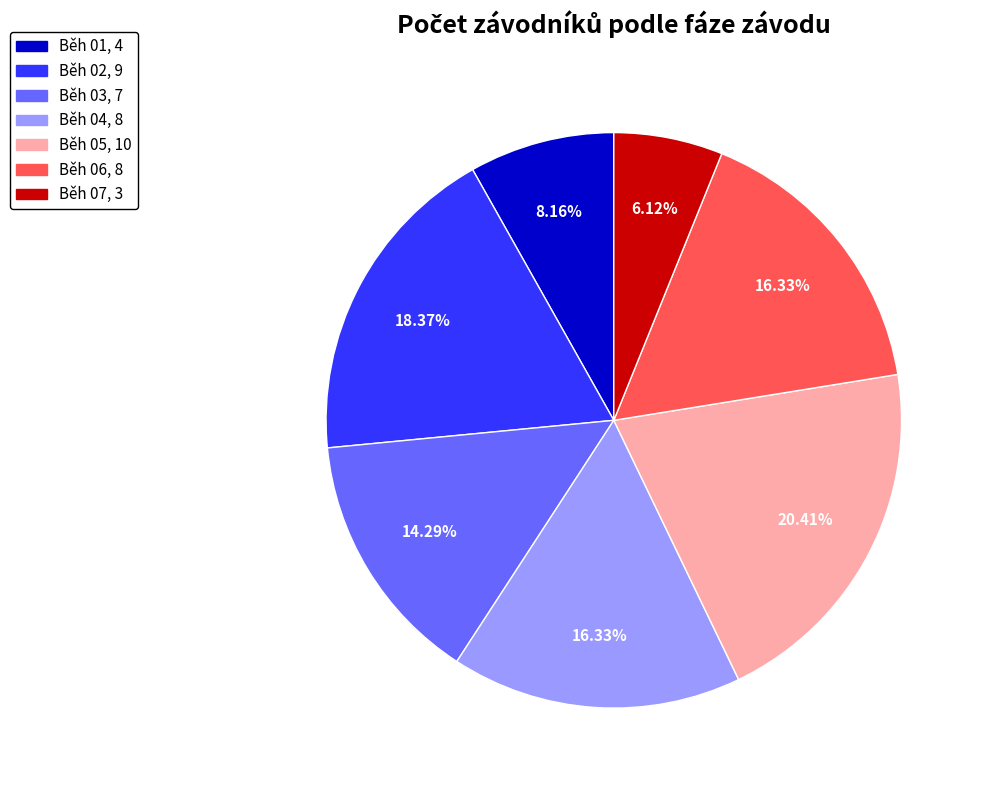

Do Běh 07 and Běh 06 together represent more than half of the pie?

No